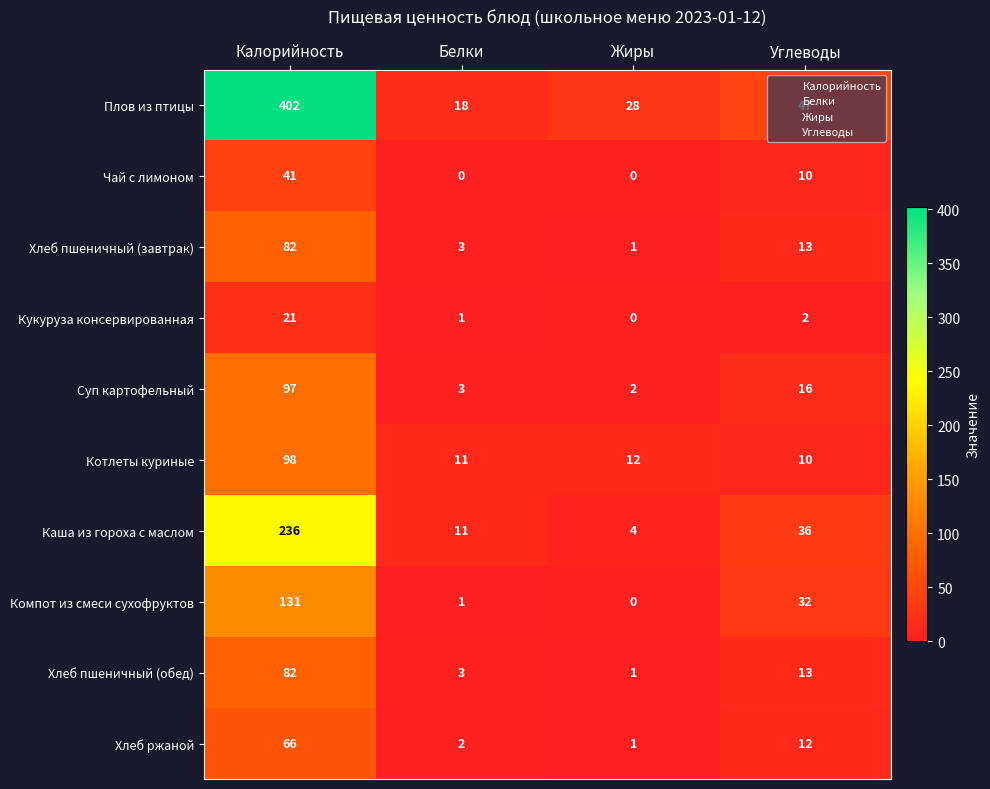

Which category has the lowest value in the Суп картофельный series?

Жиры